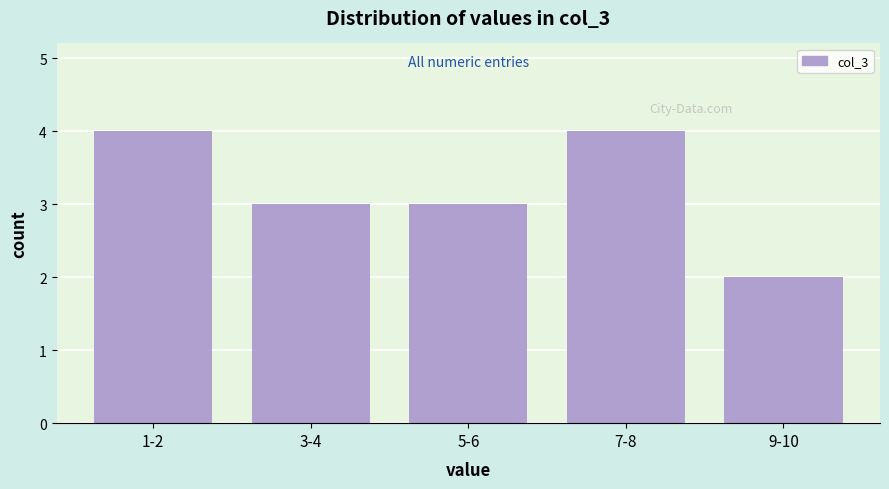

Reading left to right, what are all the values shown in this chart?

1-2=4	3-4=3	5-6=3	7-8=4	9-10=2